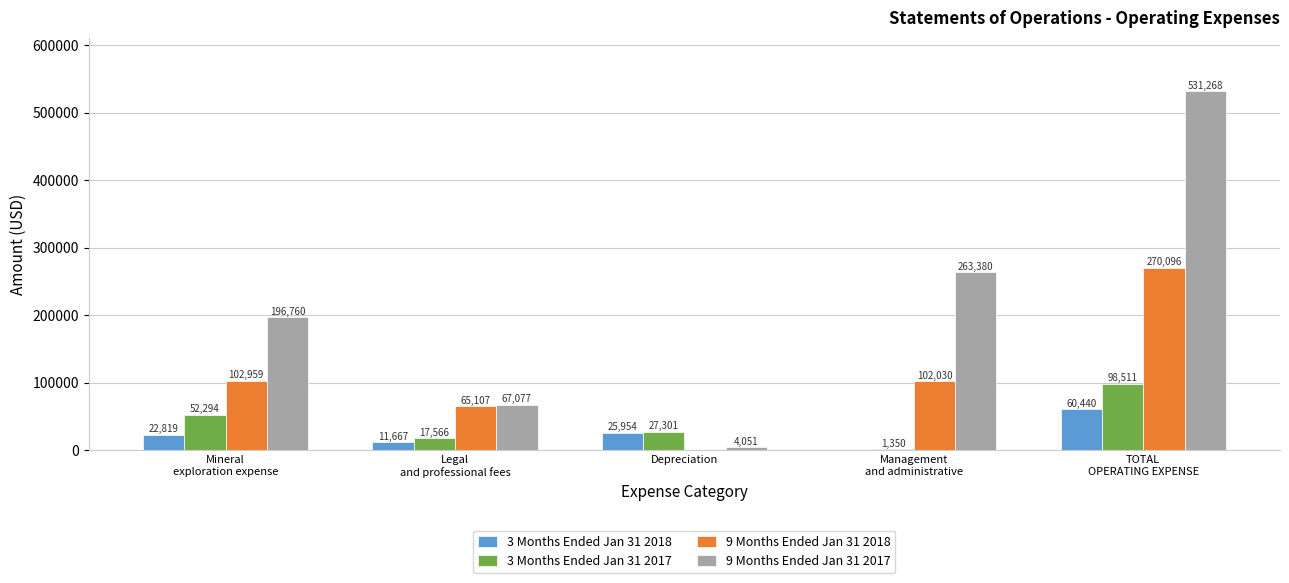

How many values in 3 Months Ended Jan 31 2018 are above zero?

4